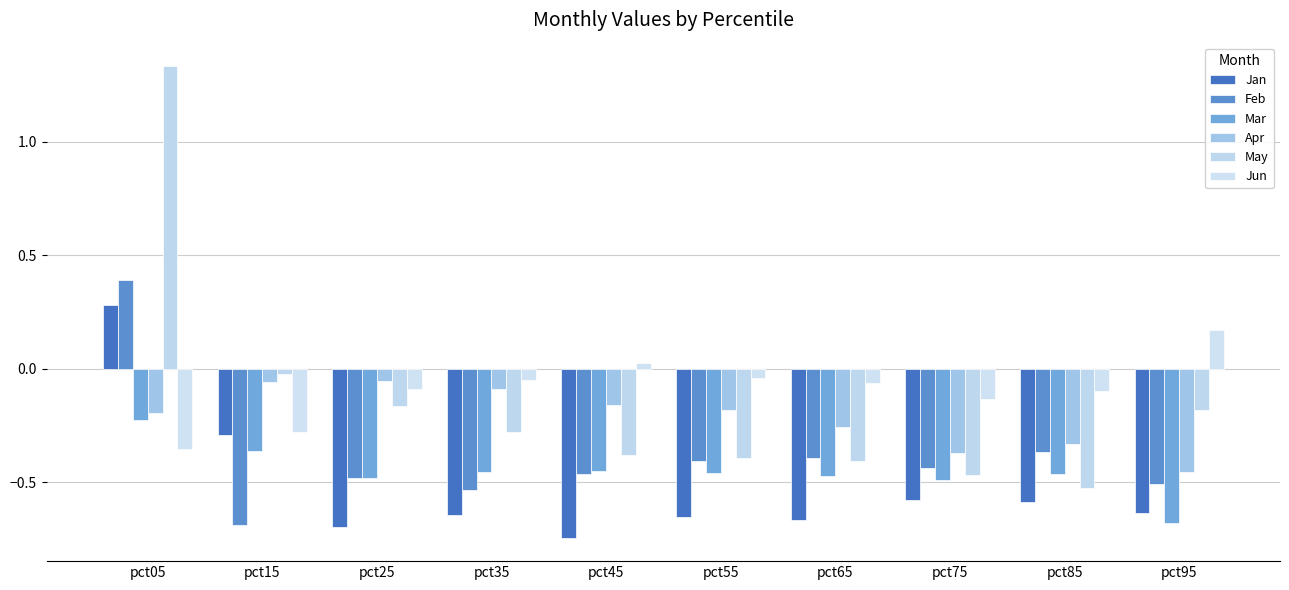

What is the difference between the maximum and minimum values in the Mar series?

0.5